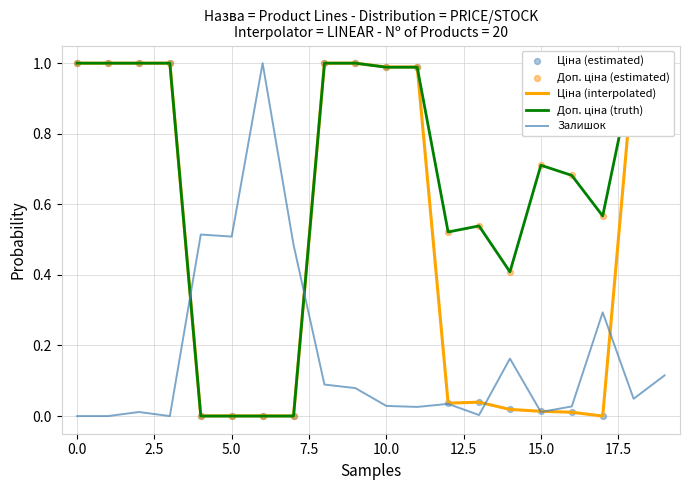

Does the chart have visible grid lines?

Yes